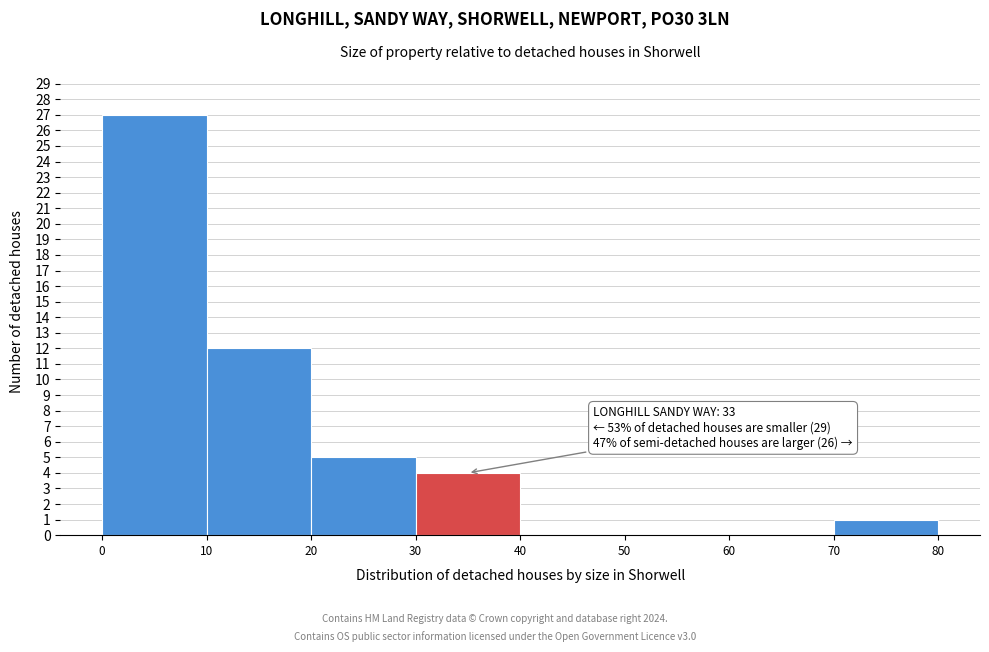

Which range on the x-axis has the tallest bar?

0 to 10